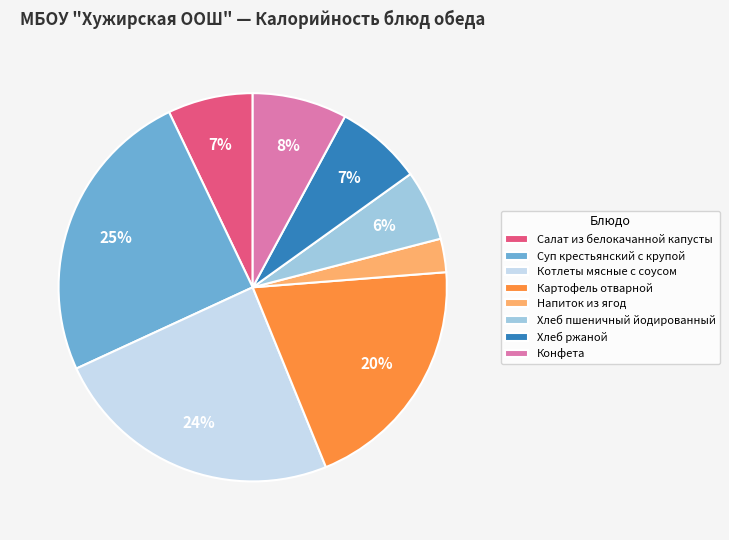

True or false: Суп крестьянский с крупой accounts for 25% of the total.

True